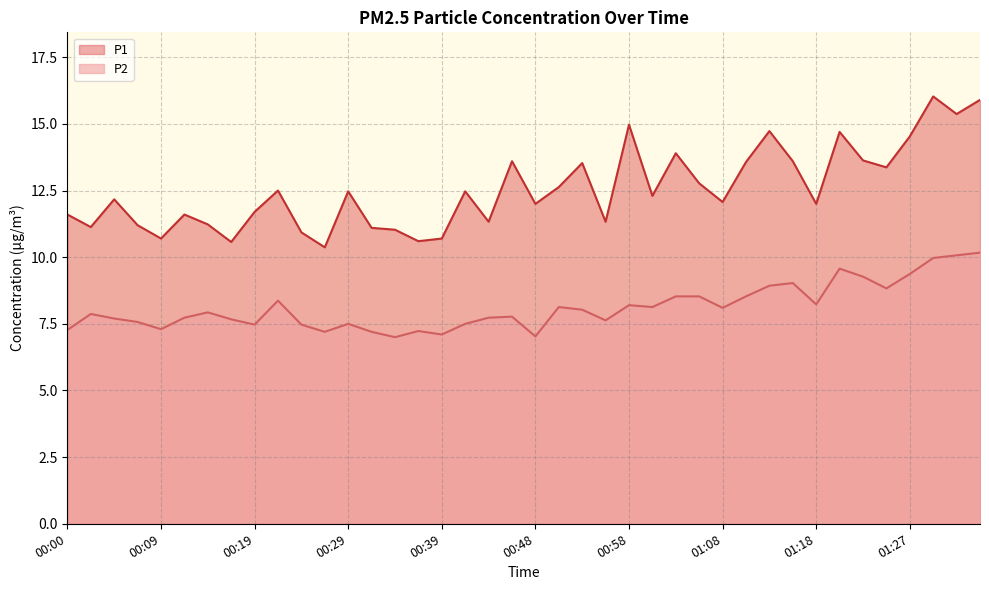

What is the greatest value displayed?

16.0